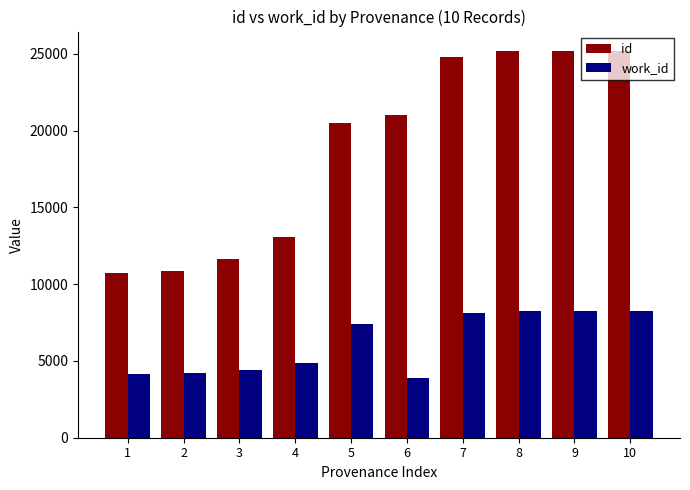

Which label corresponds to the smallest value in the chart?

6